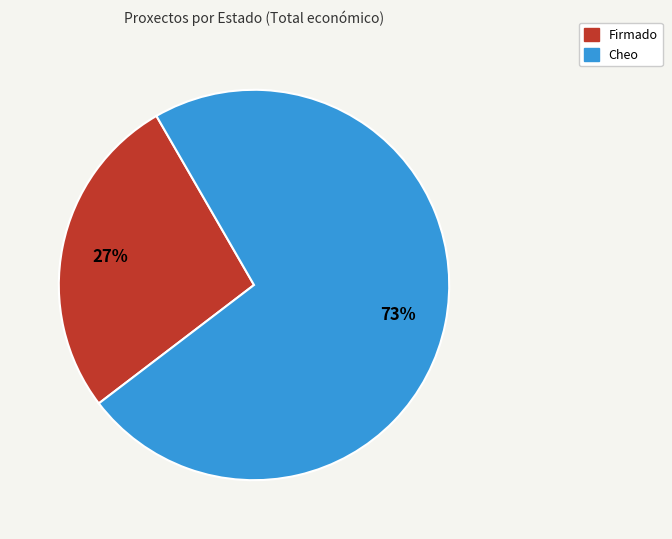

To the nearest percent, what is the difference between the largest and smallest slice percentages?

46%